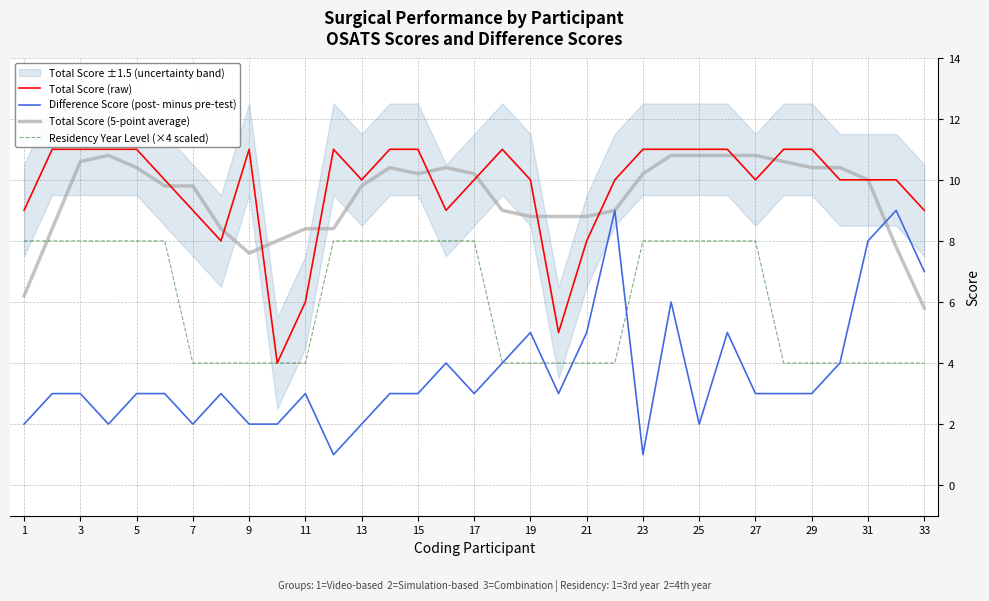

Which series has the largest range (max minus min)?

Difference Score (post- minus pre-test)